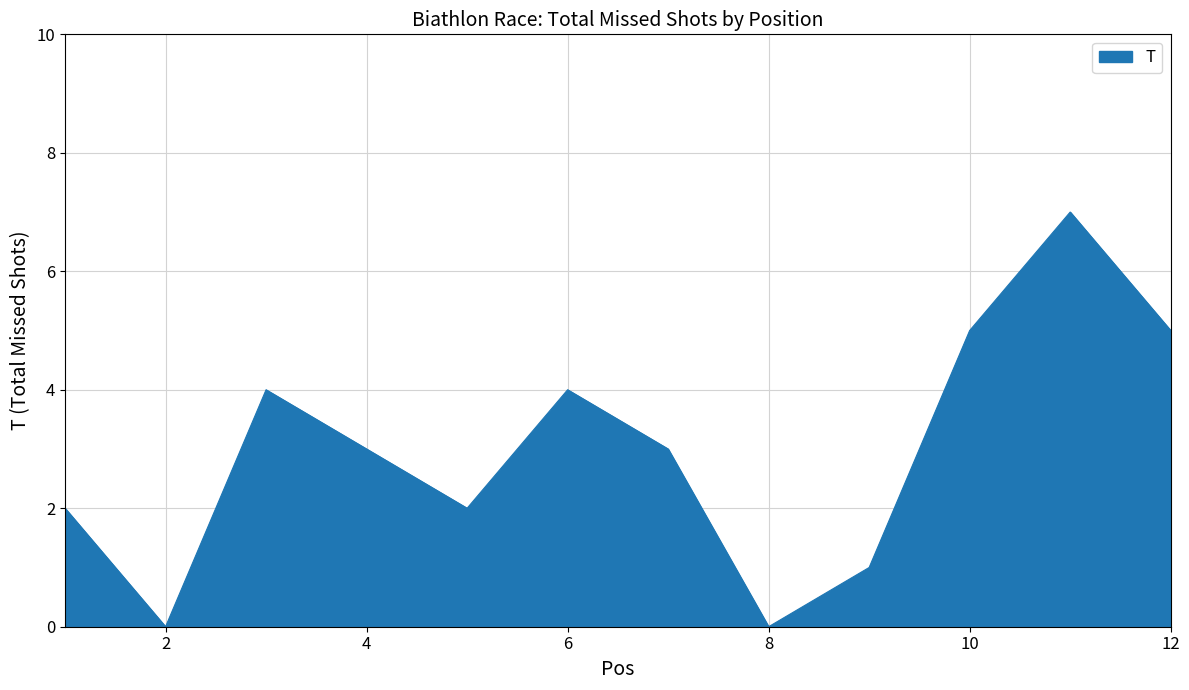

What is the difference between the maximum and minimum values?

7